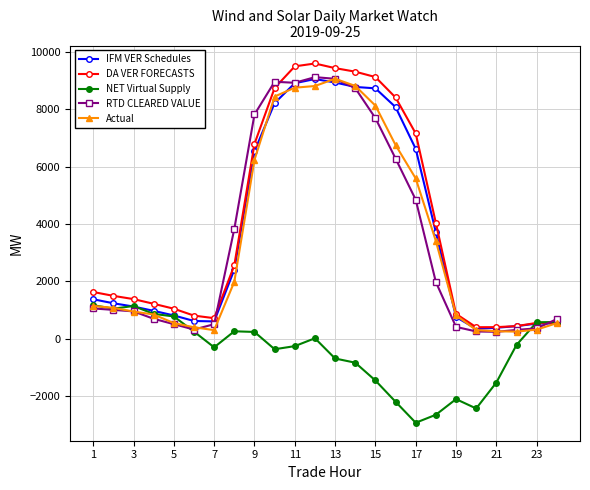

Does the chart have visible grid lines?

Yes